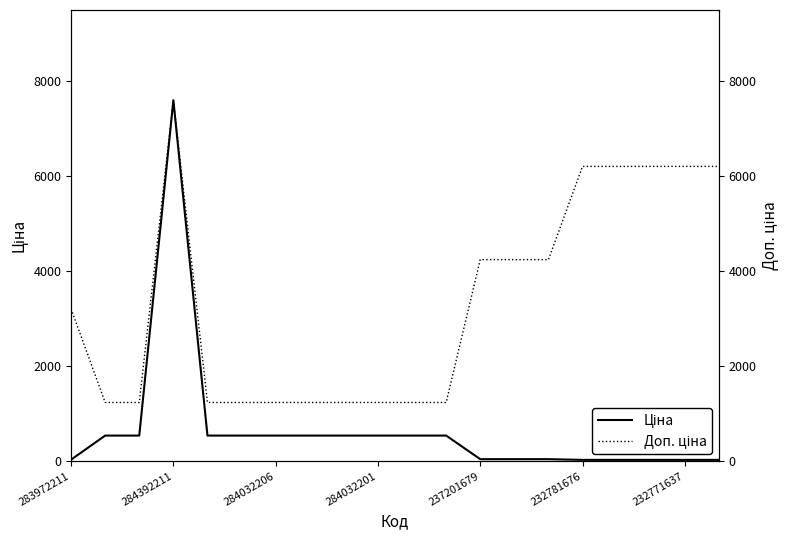

What is the value of the Ціна point at the 12th from the left?

539.0